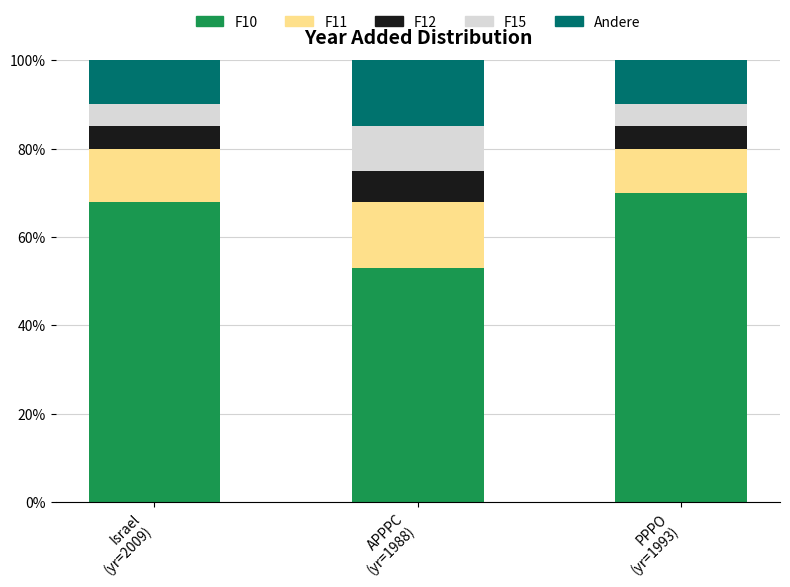

What is the total value across all series at APPPC
(yr=1988)?

1.0